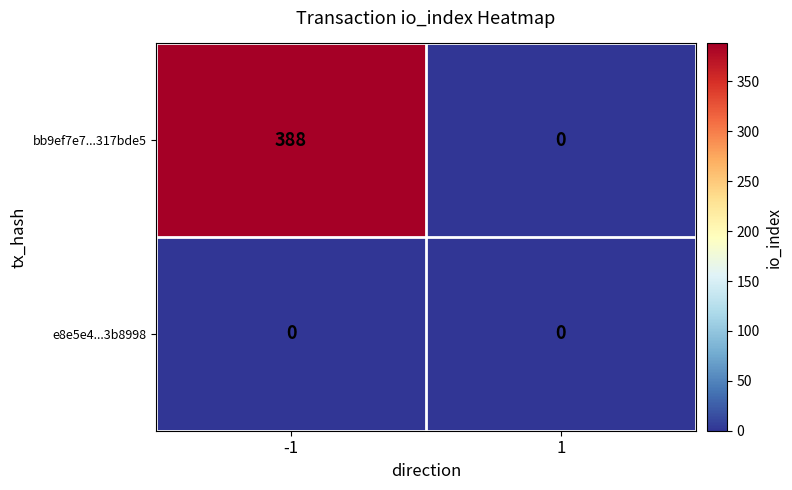

How many distinct data groups are displayed?

2